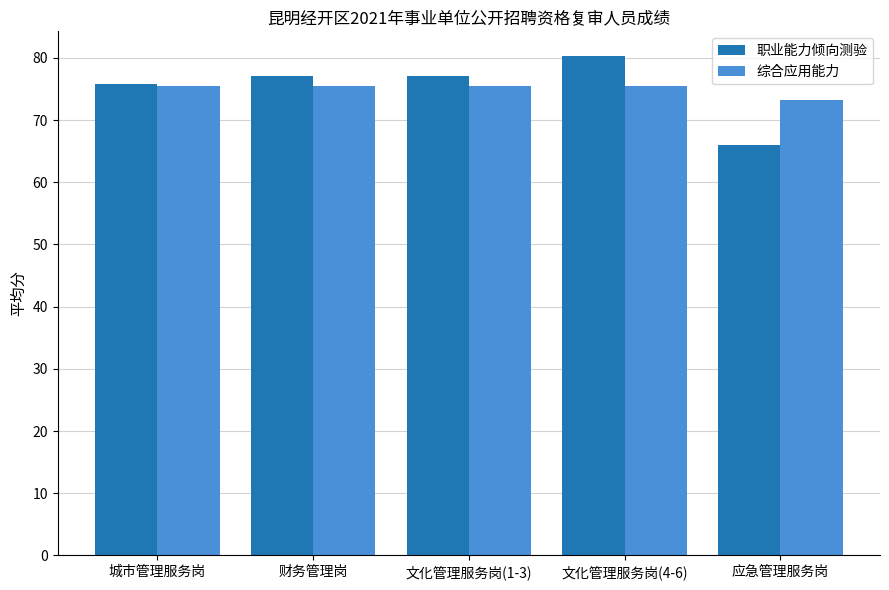

What is the label of the 4th bar from the left?

文化管理服务岗(4-6)